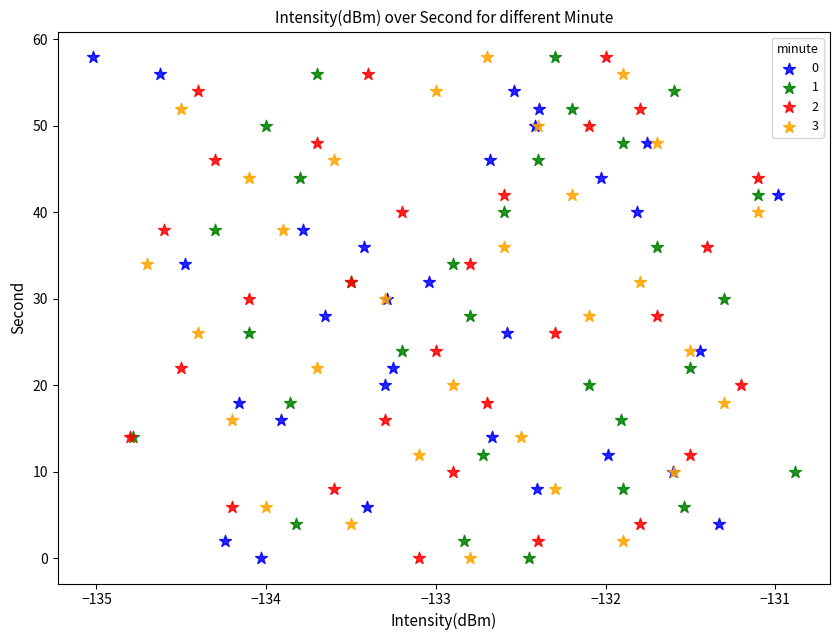

What are all the series names shown in the legend?

0, 1, 2, 3